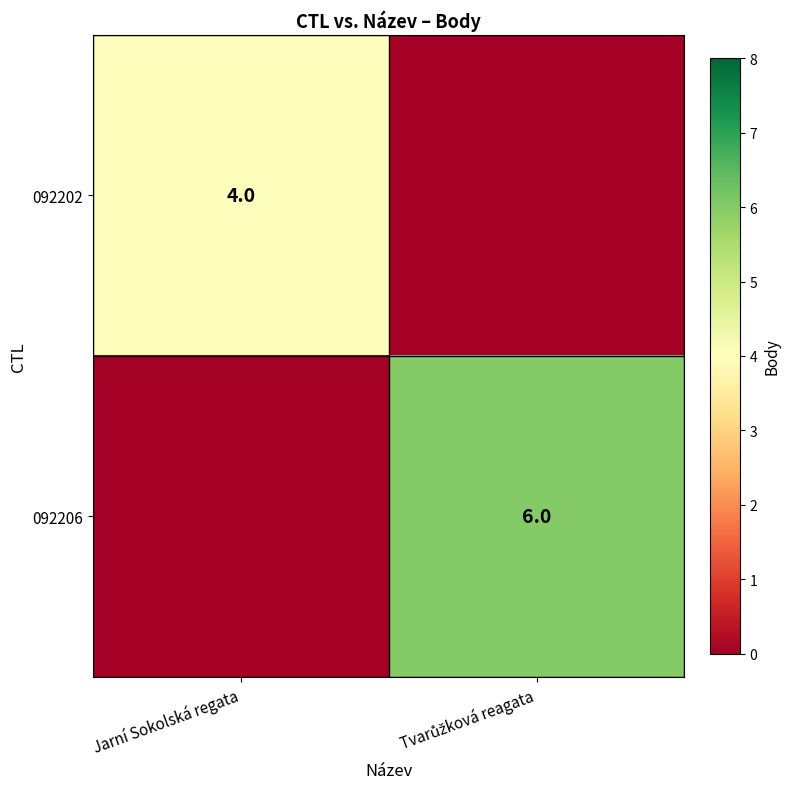

The 092202 series shows 2 at Jarní Sokolská regata. True or false?

False